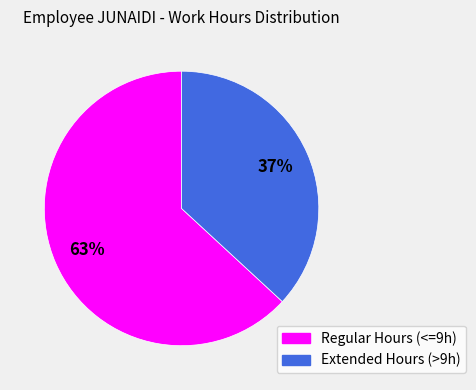

Does any single category account for the majority?

Yes